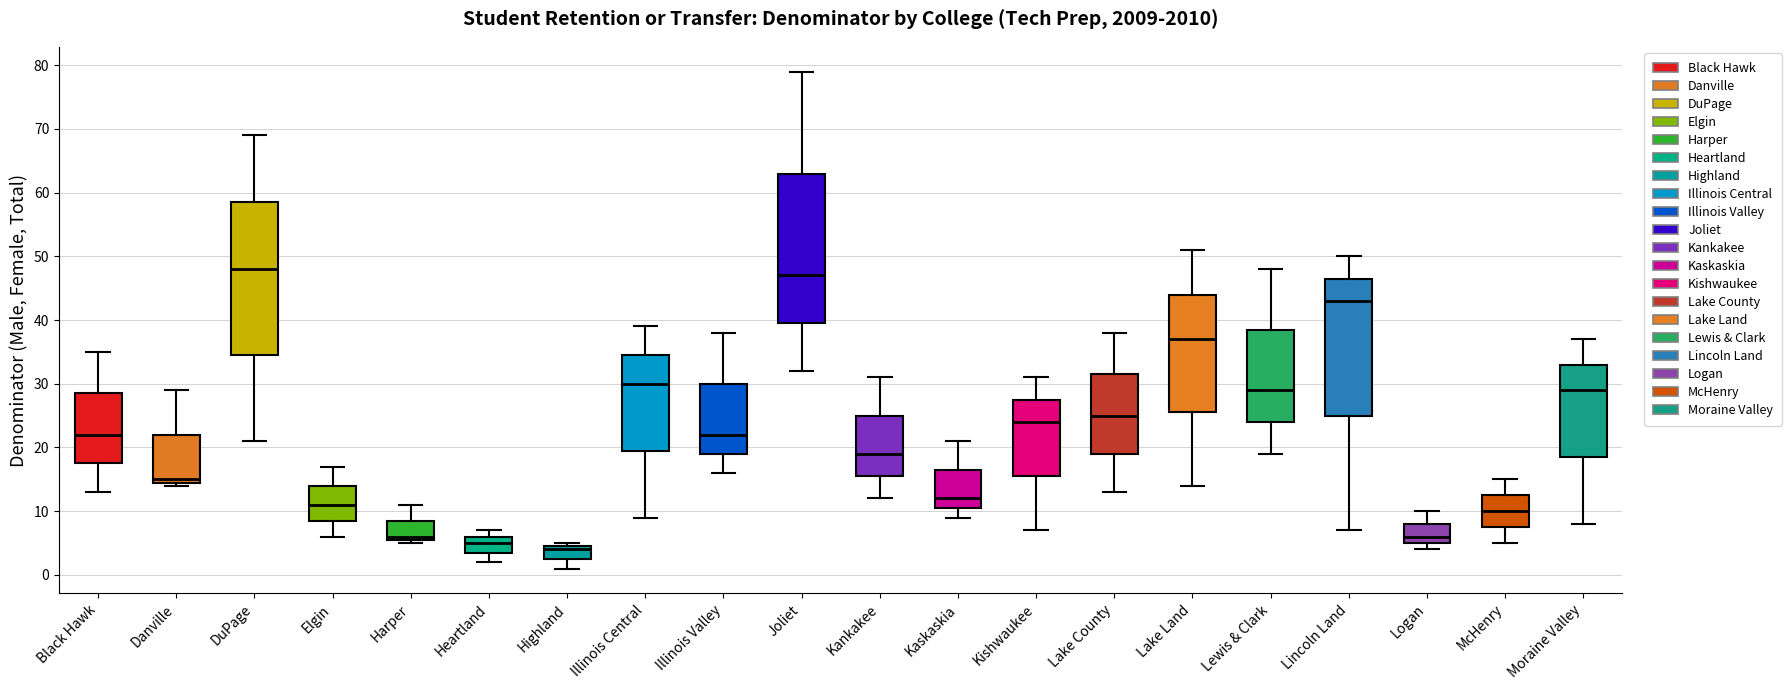

Reading left to right, transcribe this box plot: for each box, give where its median line is, the range the box spans, and where its two whiskers end, as read against the y-axis. The values are not printed on the chart, so give them approximately, as read against the axis.

Black Hawk: median 22, box 18 to 29, whiskers 13 to 35
Danville: median 15 (just above the box's lower edge), box 15 to 22, whiskers 14 to 29
DuPage: median 48, box 35 to 59, whiskers 21 to 69
Elgin: median 11, box 9 to 14, whiskers 6 to 17
Harper: median 6 (just above the box's lower edge), box 6 to 9, whiskers 5 to 11
Heartland: median 5, box 4 to 6, whiskers 2 to 7
Highland: median 4, box 3 to 5, whiskers 1 to 5 (just above the box's upper edge)
Illinois Central: median 30, box 20 to 35, whiskers 9 to 39
Illinois Valley: median 22, box 19 to 30, whiskers 16 to 38
Joliet: median 47, box 40 to 63, whiskers 32 to 79
Kankakee: median 19, box 16 to 25, whiskers 12 to 31
Kaskaskia: median 12, box 11 to 17, whiskers 9 to 21
Kishwaukee: median 24, box 16 to 28, whiskers 7 to 31
Lake County: median 25, box 19 to 32, whiskers 13 to 38
Lake Land: median 37, box 26 to 44, whiskers 14 to 51
Lewis & Clark: median 29, box 24 to 39, whiskers 19 to 48
Lincoln Land: median 43, box 25 to 47, whiskers 7 to 50
Logan: median 6, box 5 to 8, whiskers 4 to 10
McHenry: median 10, box 8 to 13, whiskers 5 to 15
Moraine Valley: median 29, box 19 to 33, whiskers 8 to 37